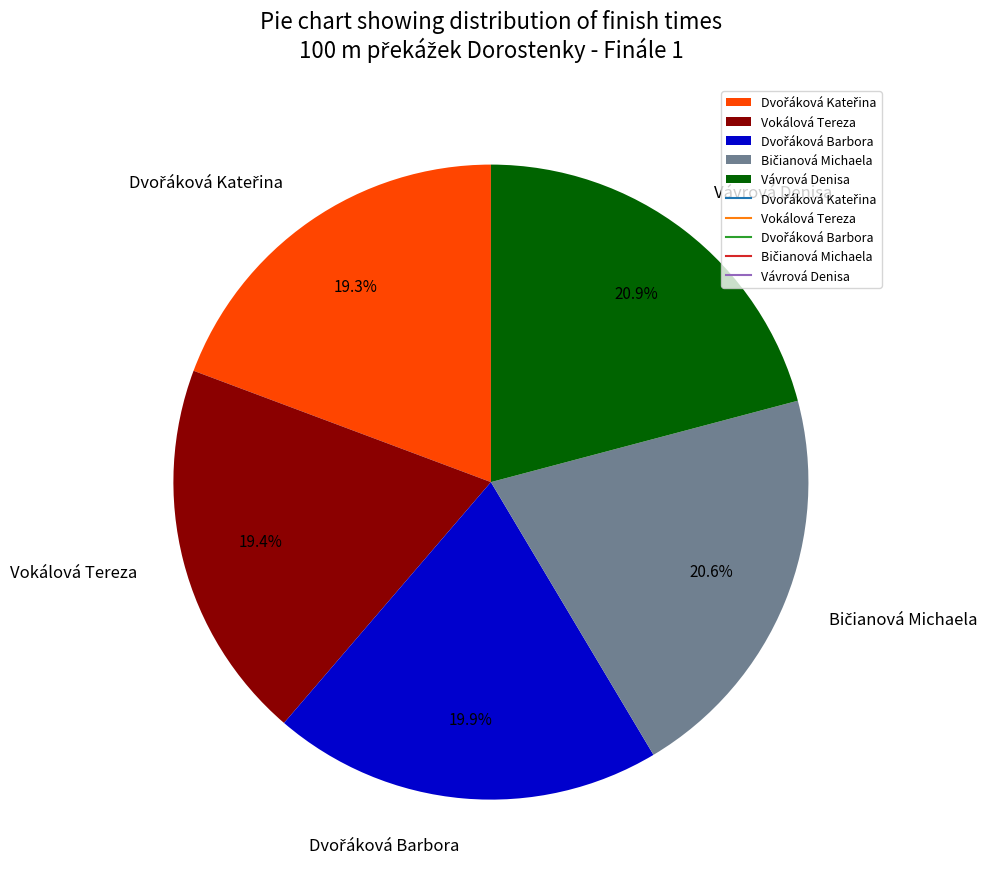

Does Vokálová Tereza represent more than half of the total?

No